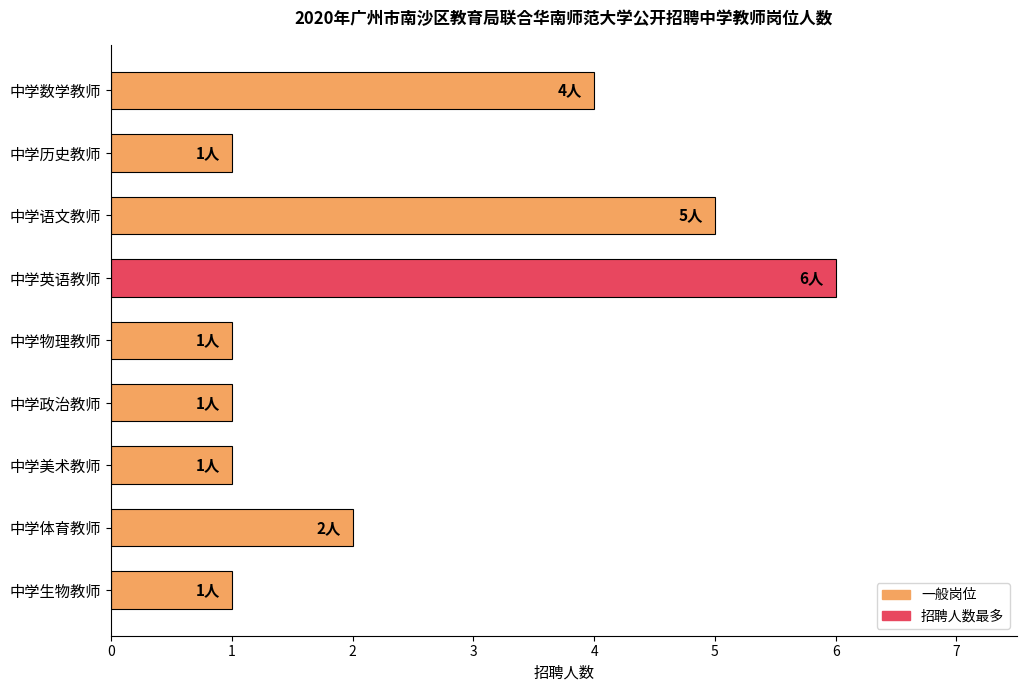

What is the value of the 8th bar from the top?

2